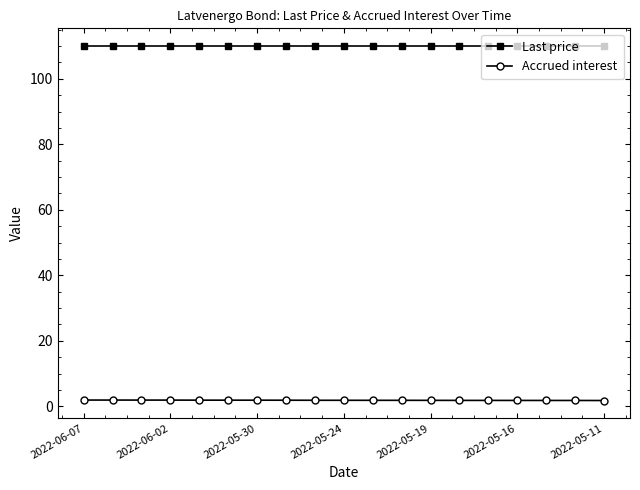

Is this an area chart (filled region under the line)?

No